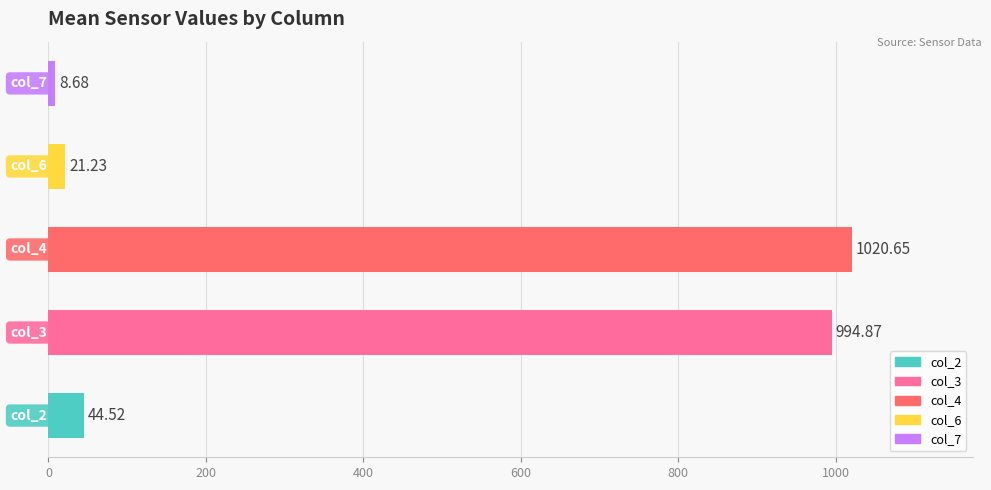

What is the average value?

418.0